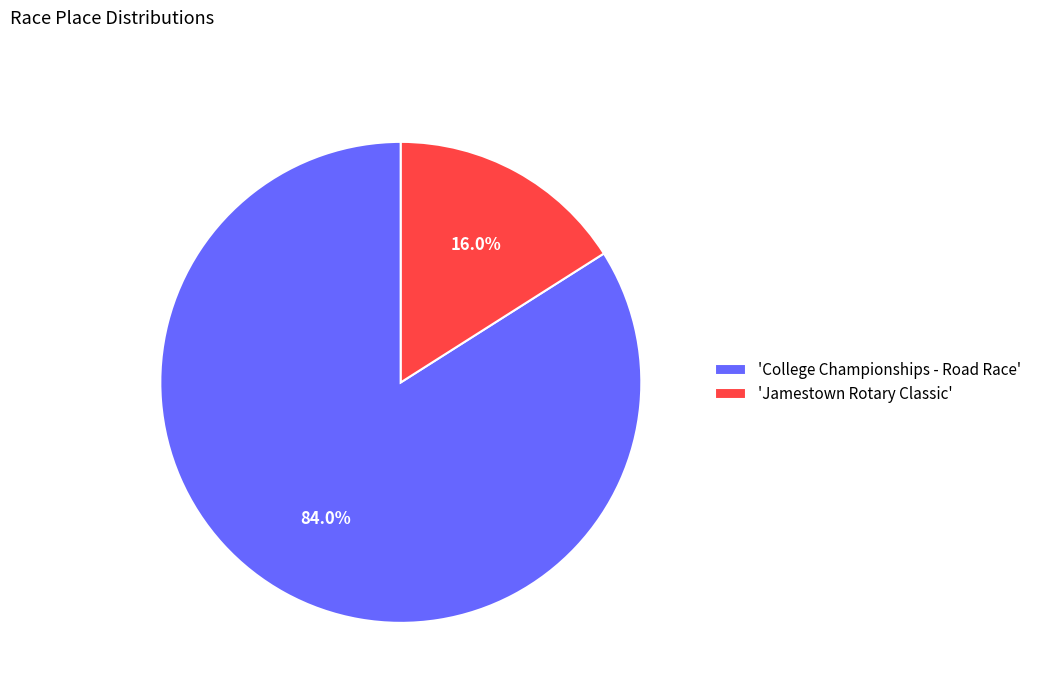

What is the largest slice in the pie chart?

'College Championships - Road Race'